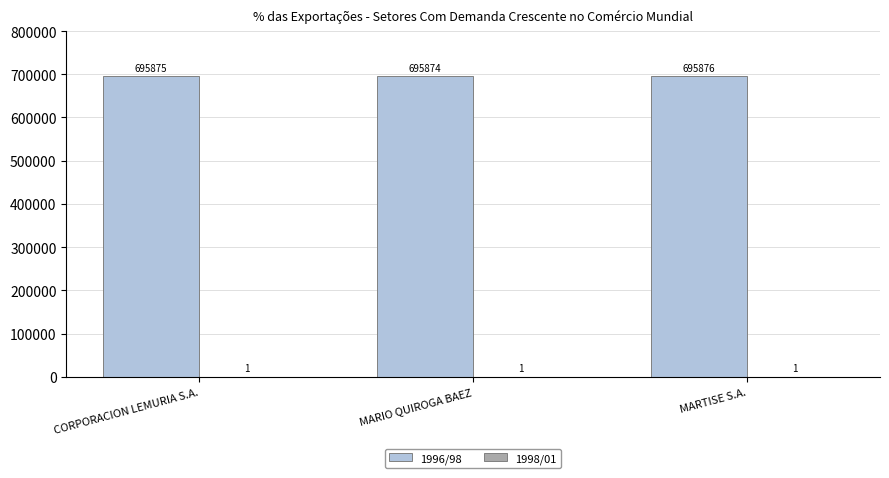

Which series changed the most between CORPORACION LEMURIA S.A. and MARTISE S.A.?

1996/98